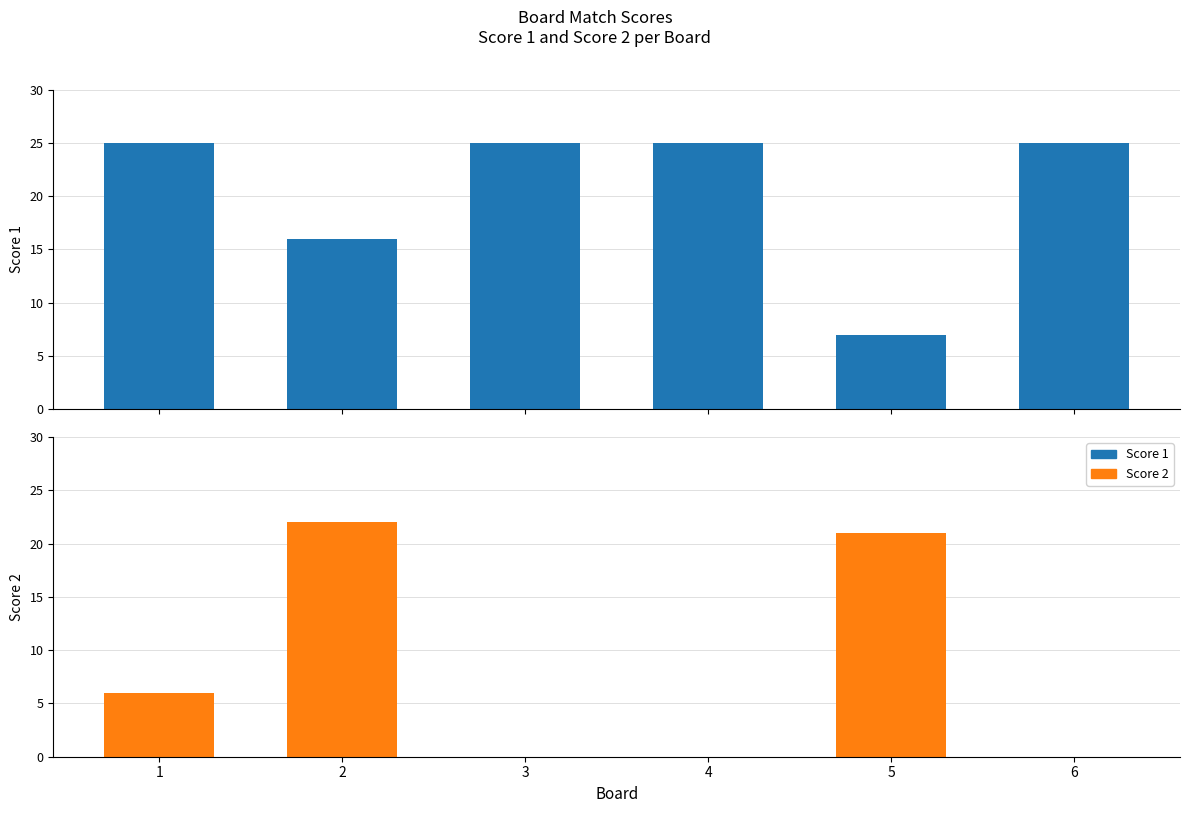

Does the chart contain stacked bars?

No